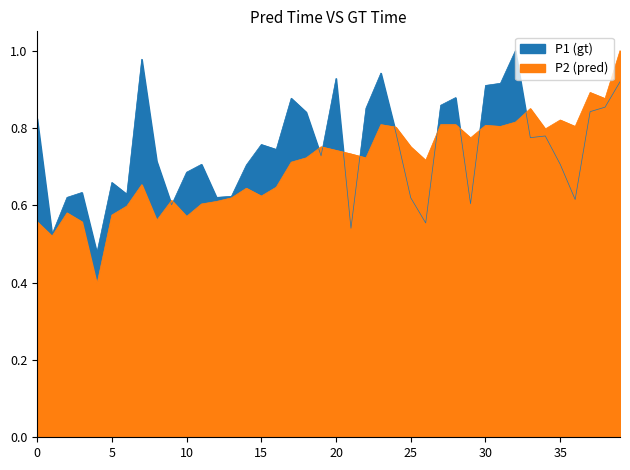

Reading left to right, what are all the values shown in this chart?

P1: 0.8	0.5	0.6	0.6	0.5	0.7	0.6	1.0	0.7	0.6	0.7	0.7	0.6	0.6	0.7	0.8	0.7	0.9	0.8	0.7	0.9	0.5	0.9	0.9	0.8	0.6	0.6	0.9	0.9	0.6	0.9	0.9	1.0	0.8	0.8	0.7	0.6	0.8	0.9	0.9
P2: 0.6	0.5	0.6	0.6	0.4	0.6	0.6	0.7	0.6	0.6	0.6	0.6	0.6	0.6	0.6	0.6	0.6	0.7	0.7	0.8	0.7	0.7	0.7	0.8	0.8	0.8	0.7	0.8	0.8	0.8	0.8	0.8	0.8	0.9	0.8	0.8	0.8	0.9	0.9	1.0